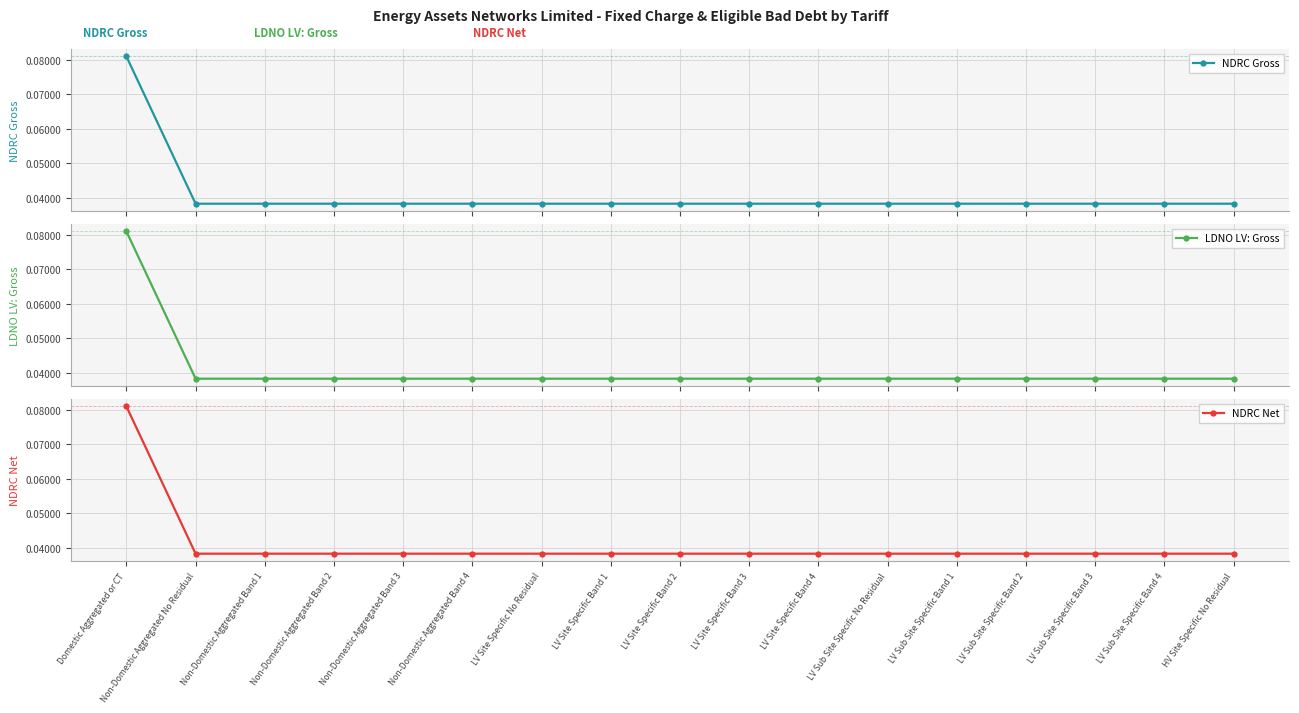

What is the sum of all NDRC Net values?

0.7